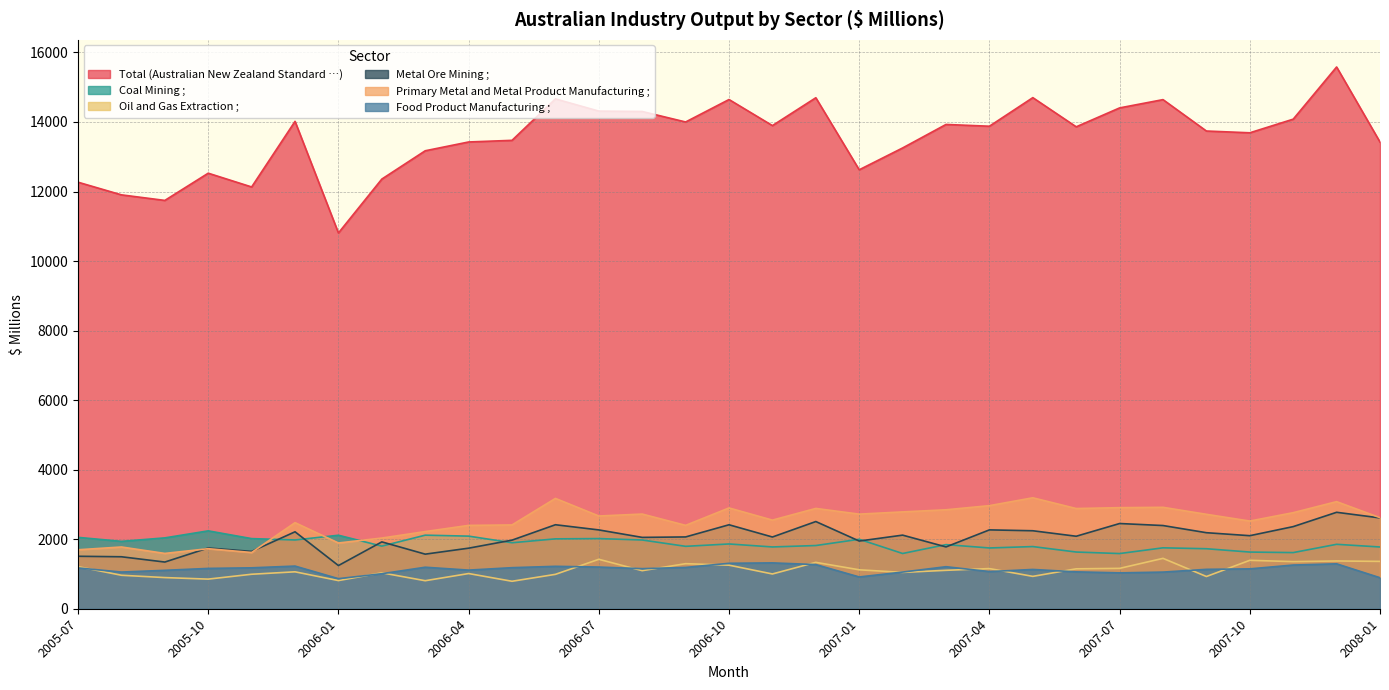

Which series has the largest total across all categories?

Total (Australian New Zealand Standard …)